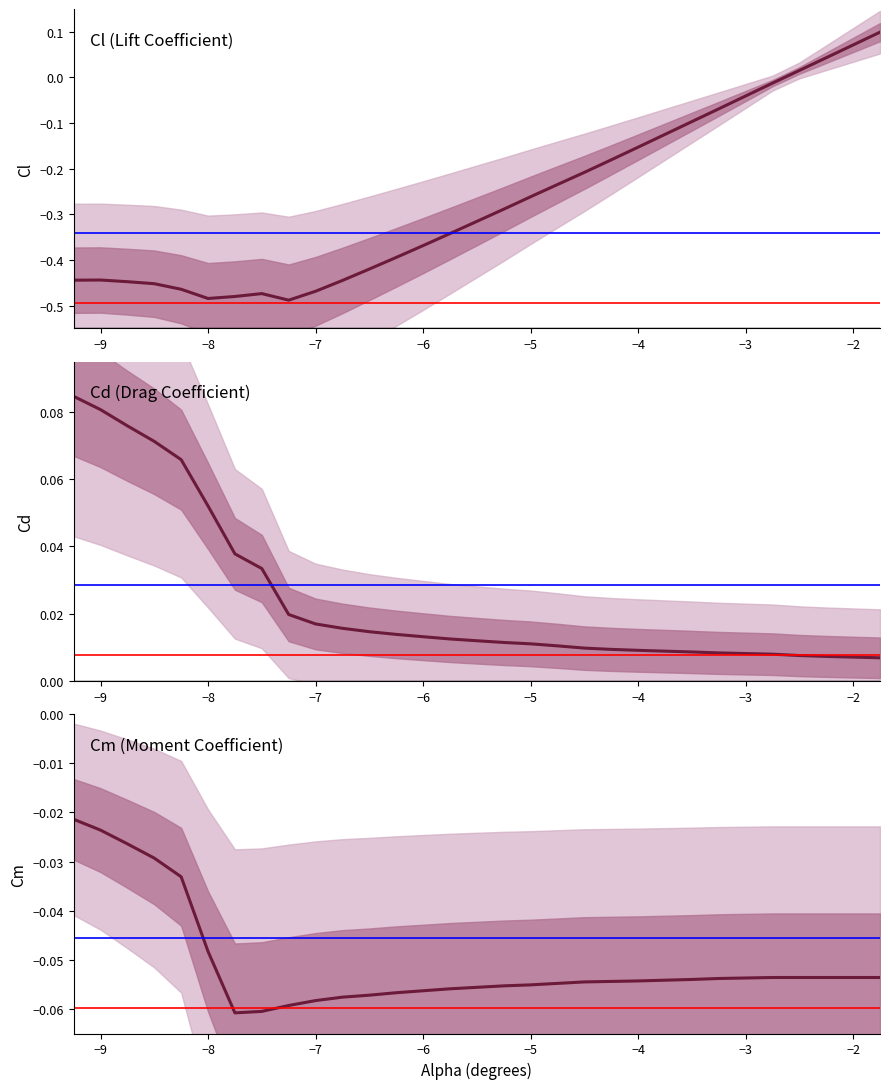

True or false: Cl and Cm cross at least once.

True